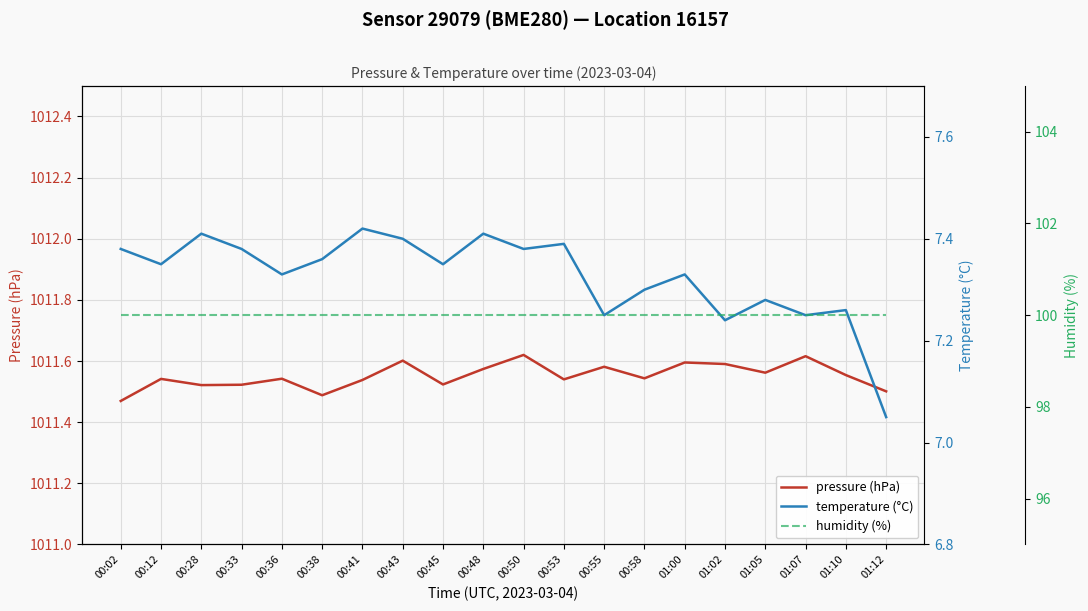

Reading right to left, transcribe all the data shown in this chart.

pressure (hPa): 01:12=1011.5	01:10=1011.6	01:07=1011.6	01:05=1011.6	01:02=1011.6	01:00=1011.6	00:58=1011.5	00:55=1011.6	00:53=1011.5	00:50=1011.6	00:48=1011.6	00:45=1011.5	00:43=1011.6	00:41=1011.5	00:38=1011.5	00:36=1011.5	00:33=1011.5	00:28=1011.5	00:12=1011.5	00:02=1011.5
temperature (°C): 01:12=7.0	01:10=7.3	01:07=7.2	01:05=7.3	01:02=7.2	01:00=7.3	00:58=7.3	00:55=7.2	00:53=7.4	00:50=7.4	00:48=7.4	00:45=7.3	00:43=7.4	00:41=7.4	00:38=7.4	00:36=7.3	00:33=7.4	00:28=7.4	00:12=7.3	00:02=7.4
humidity (%): 01:12=100.0	01:10=100.0	01:07=100.0	01:05=100.0	01:02=100.0	01:00=100.0	00:58=100.0	00:55=100.0	00:53=100.0	00:50=100.0	00:48=100.0	00:45=100.0	00:43=100.0	00:41=100.0	00:38=100.0	00:36=100.0	00:33=100.0	00:28=100.0	00:12=100.0	00:02=100.0